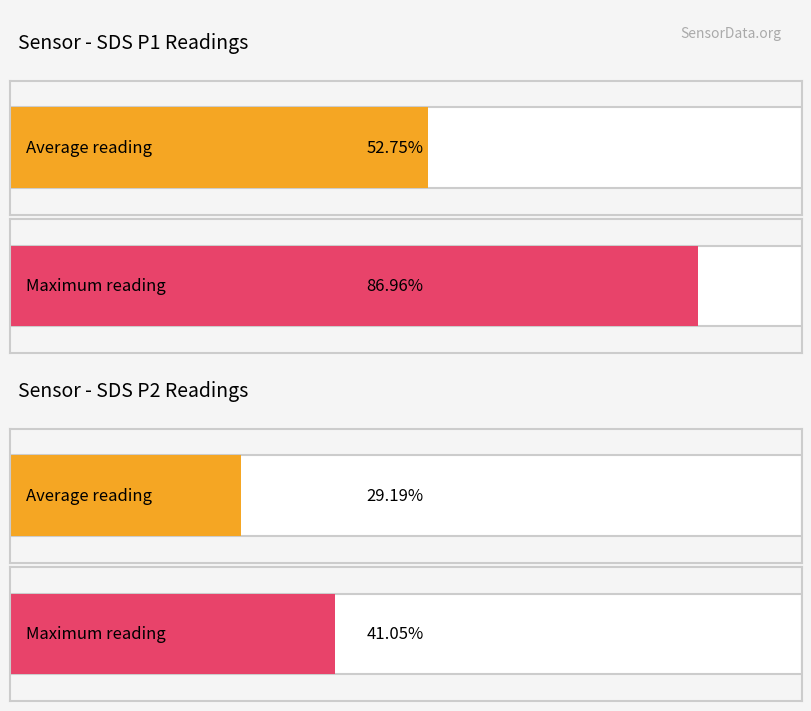

The value of SDS_P1 at 00:13 is 5.5. True or false?

False